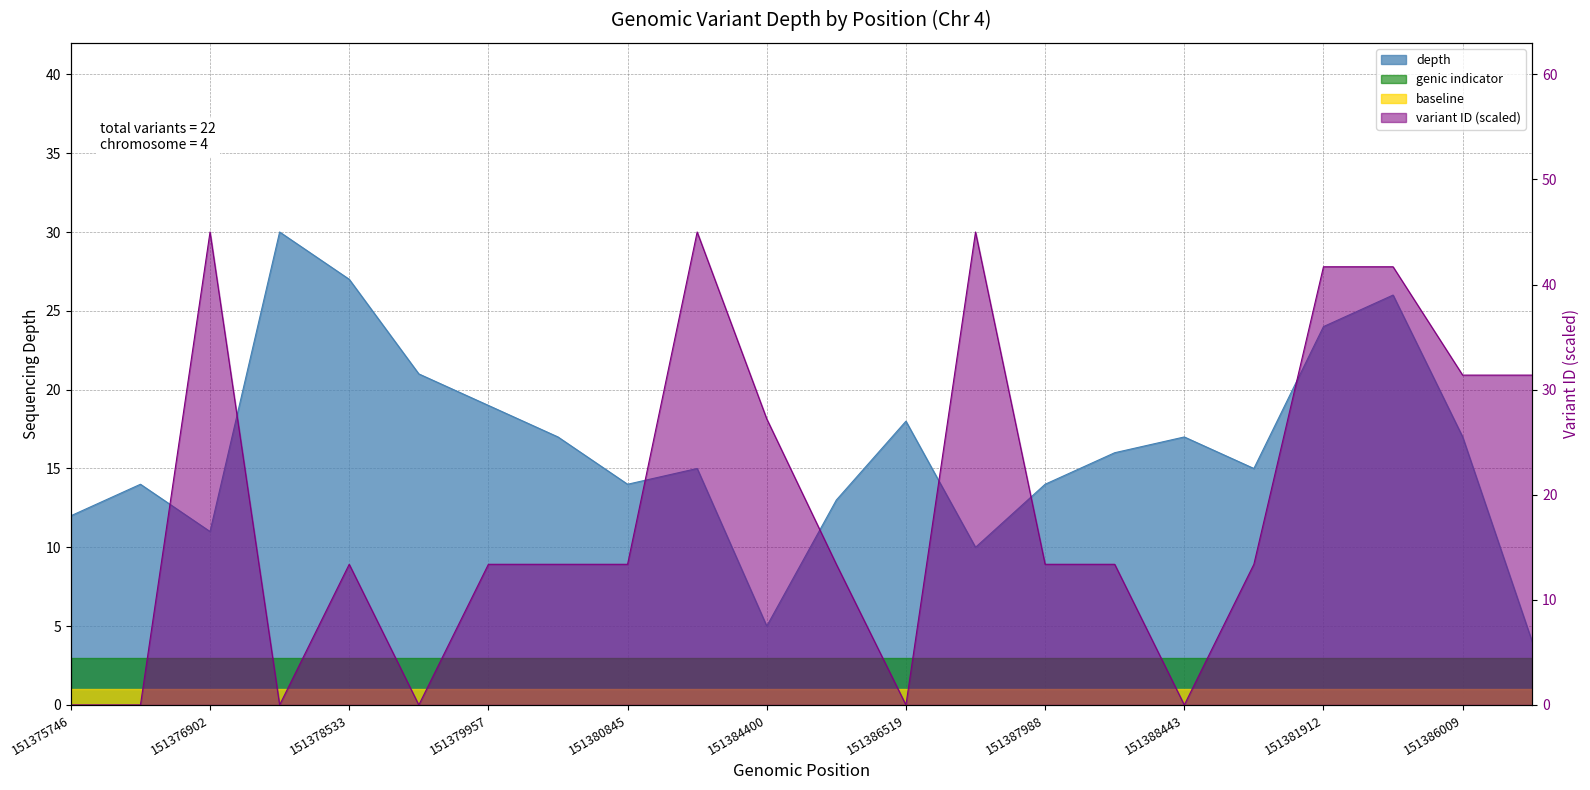

What is the label of the 22nd point from the right?

151375746